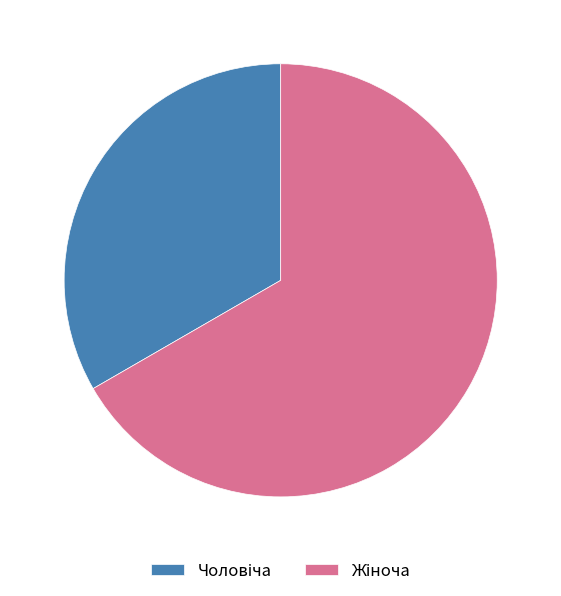

Is there a majority slice in this chart?

Yes